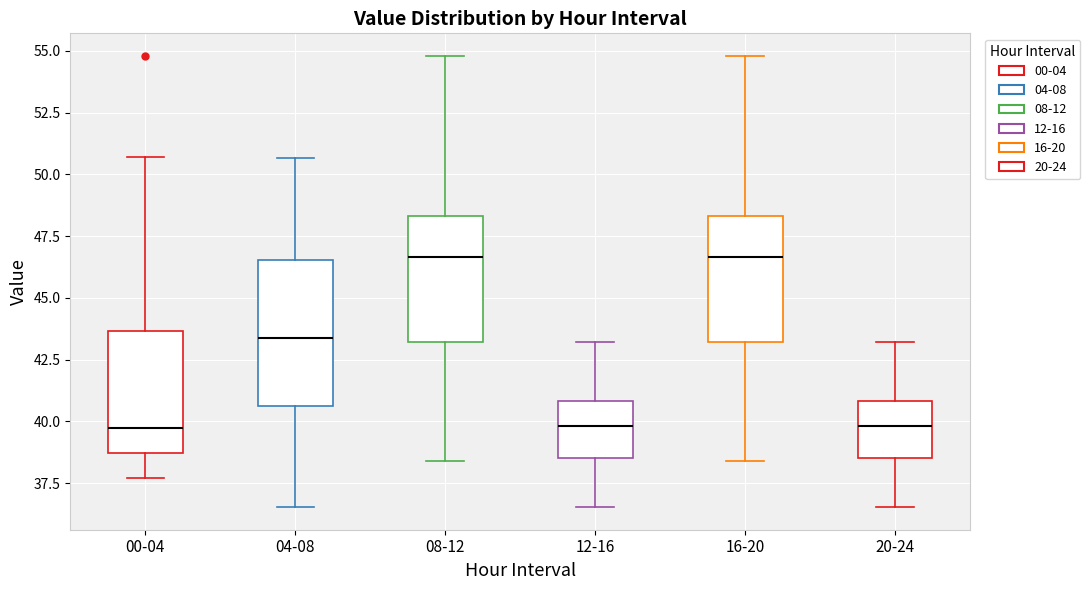

Where is the lower edge of the box for 00-04 on the y-axis? The values are not printed on the chart, so give them approximately, as read against the axis.

38.5